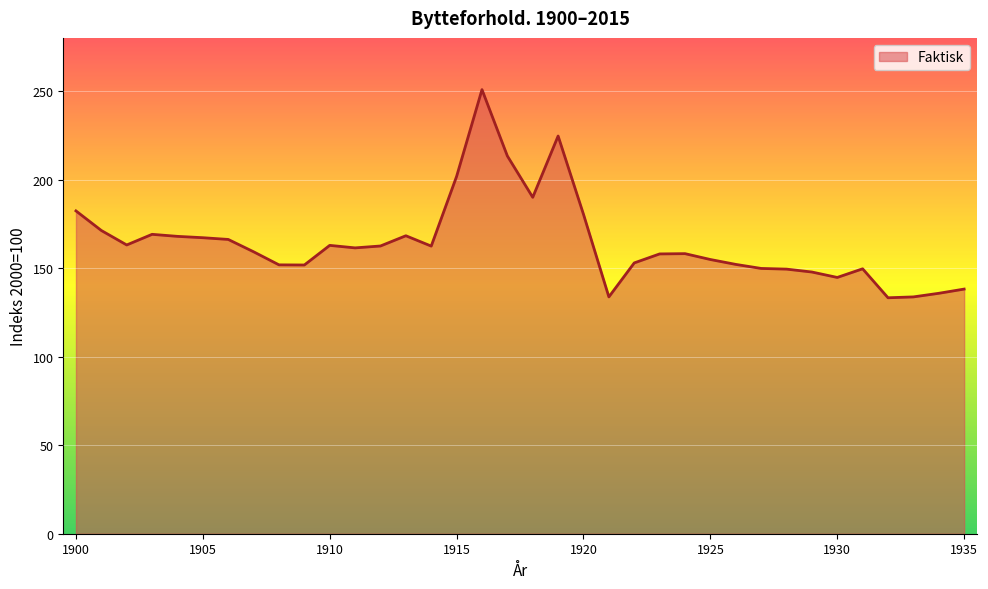

What is the difference between the maximum and minimum values?

117.5